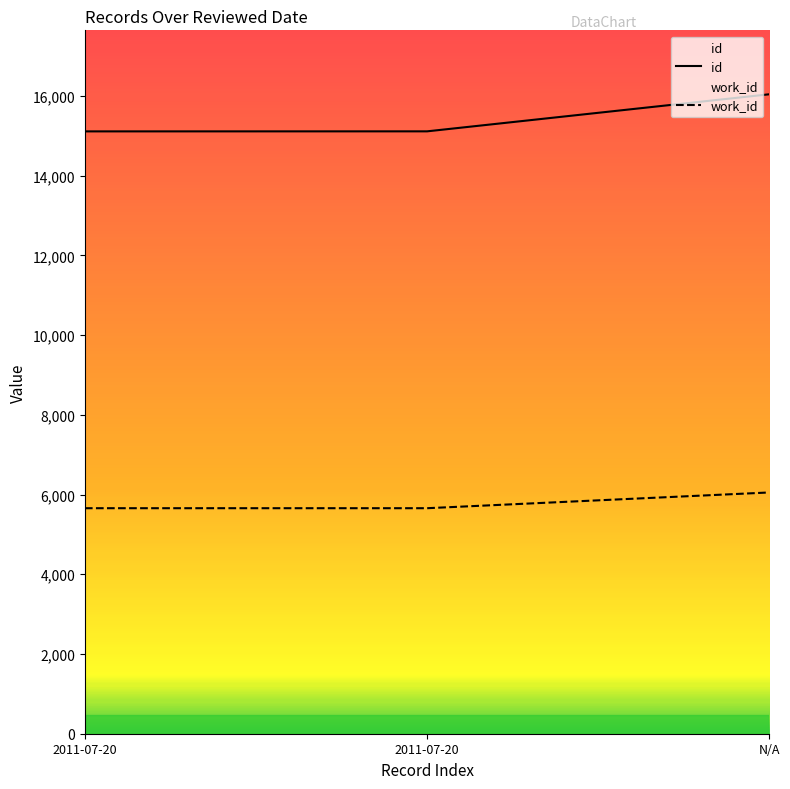

The value of work_id at 2011-07-20 is 8042. True or false?

False